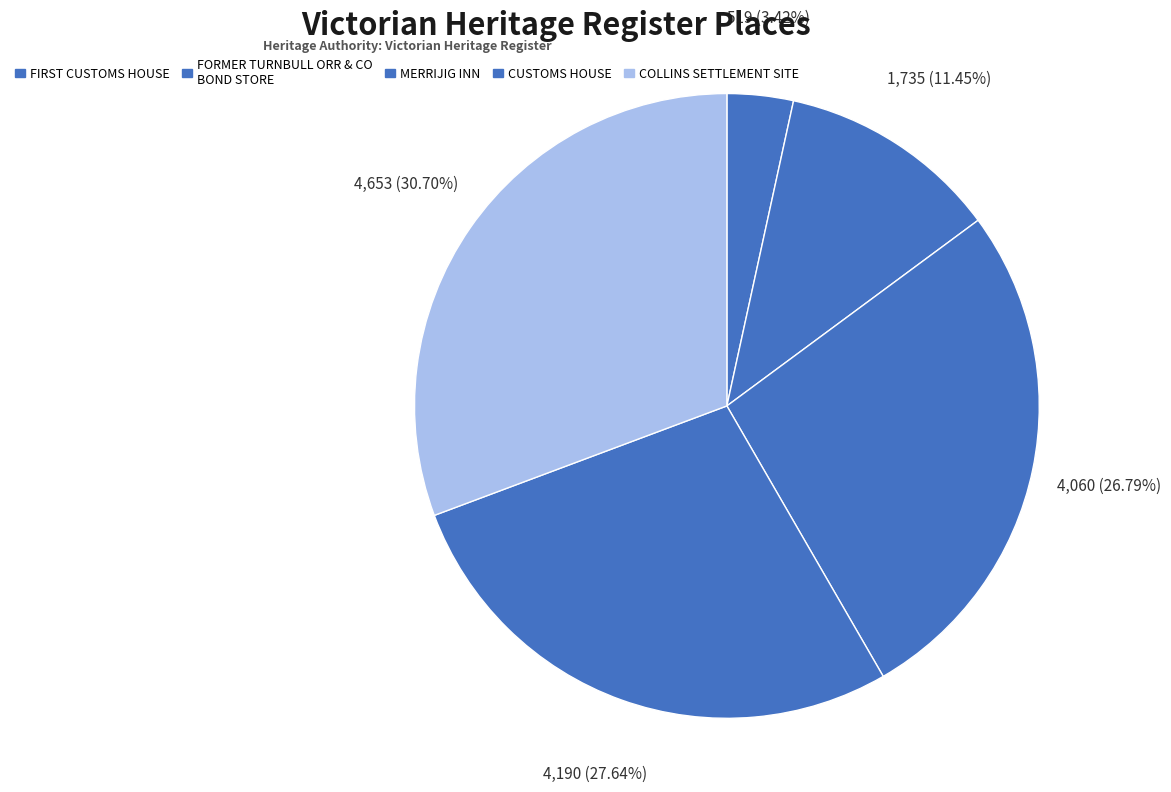

Do FORMER TURNBULL ORR & CO BOND STORE and CUSTOMS HOUSE together represent more than half of the pie?

No